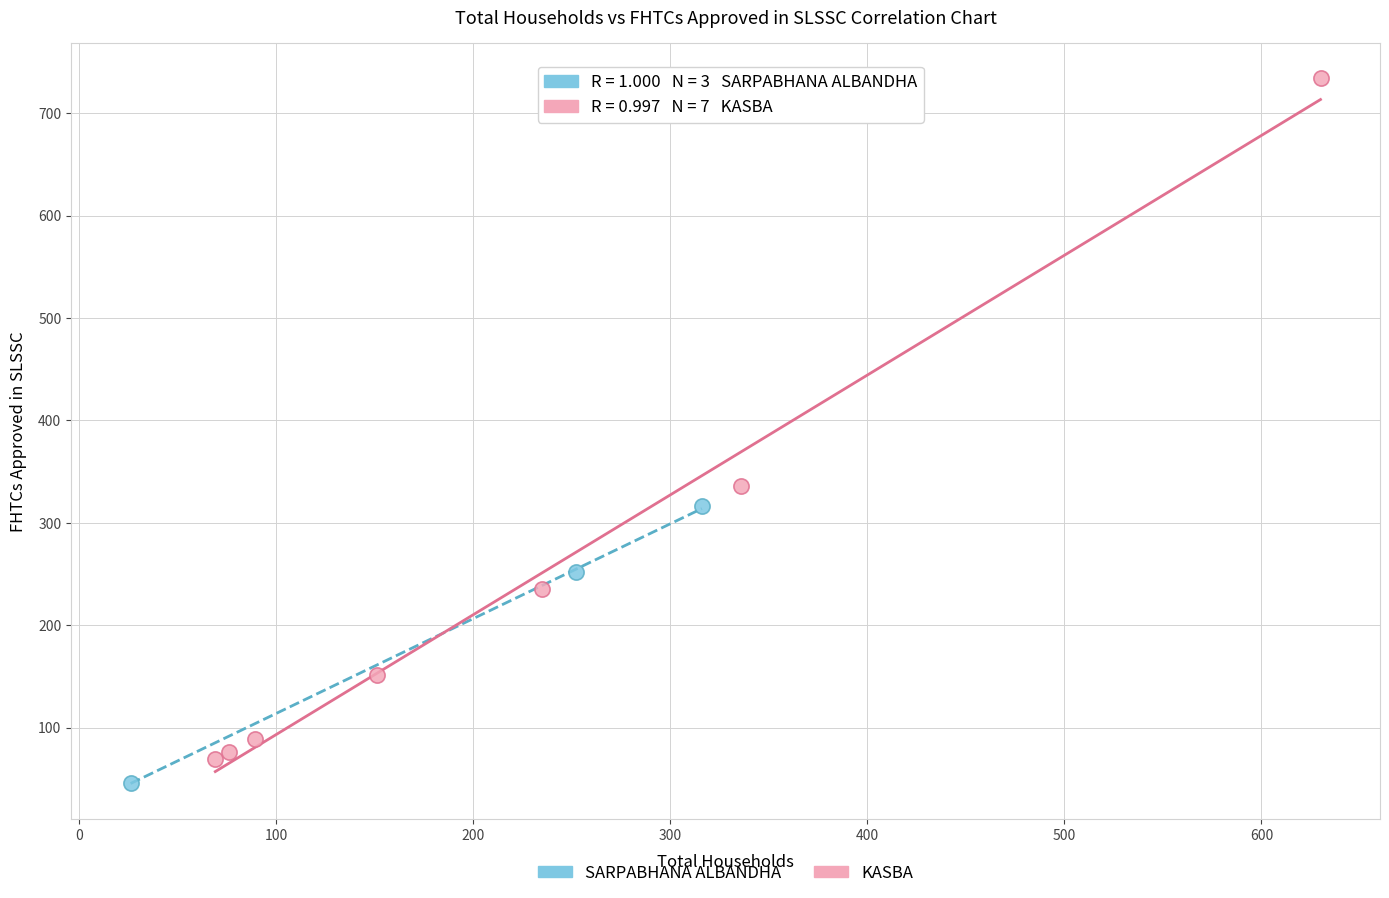

Which series contains the highest Y value?

KASBA